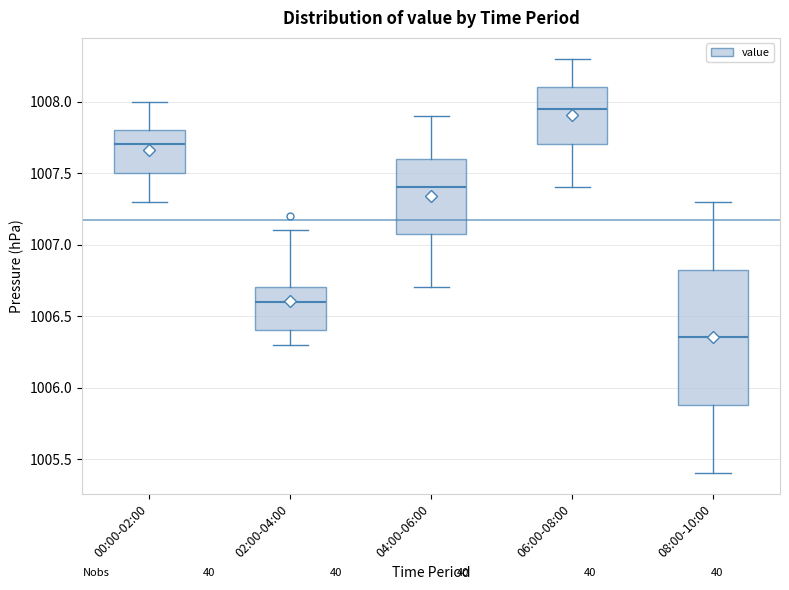

Reading left to right, read every box against the y-axis: the position of its median line, the range the box covers, and the ends of its whiskers. The values are not printed on the chart, so give them approximately, as read against the axis.

00:00-02:00: median 1007.70, box 1007.50 to 1007.80, whiskers 1007.30 to 1008.00
02:00-04:00: median 1006.60, box 1006.40 to 1006.70, whiskers 1006.30 to 1007.10
04:00-06:00: median 1007.40, box 1007.10 to 1007.60, whiskers 1006.70 to 1007.90
06:00-08:00: median 1007.95, box 1007.70 to 1008.10, whiskers 1007.40 to 1008.30
08:00-10:00: median 1006.35, box 1005.90 to 1006.85, whiskers 1005.40 to 1007.30